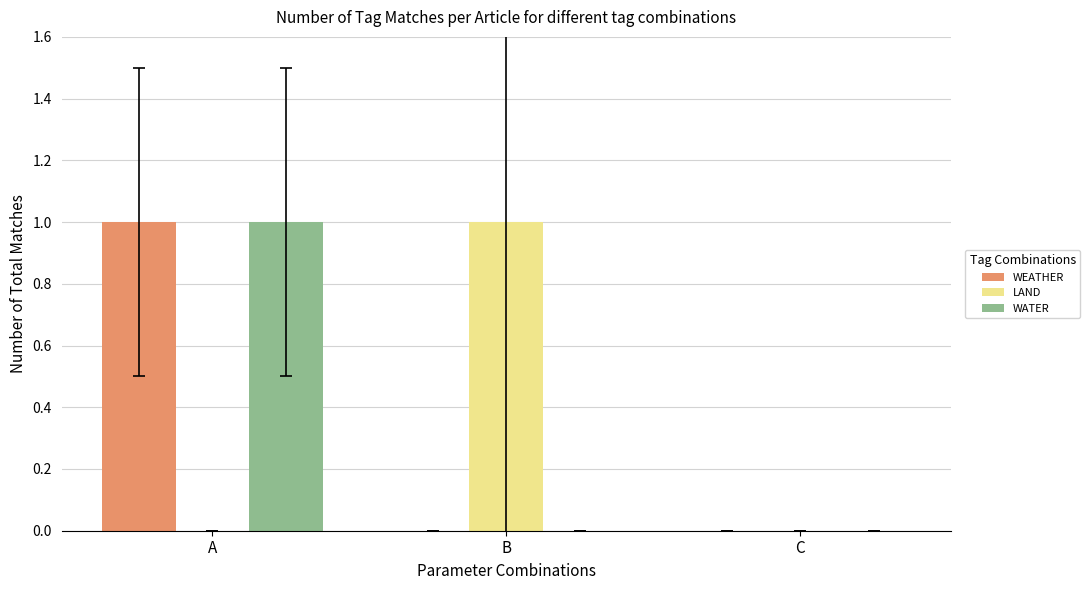

At which label does LAND reach its peak?

B